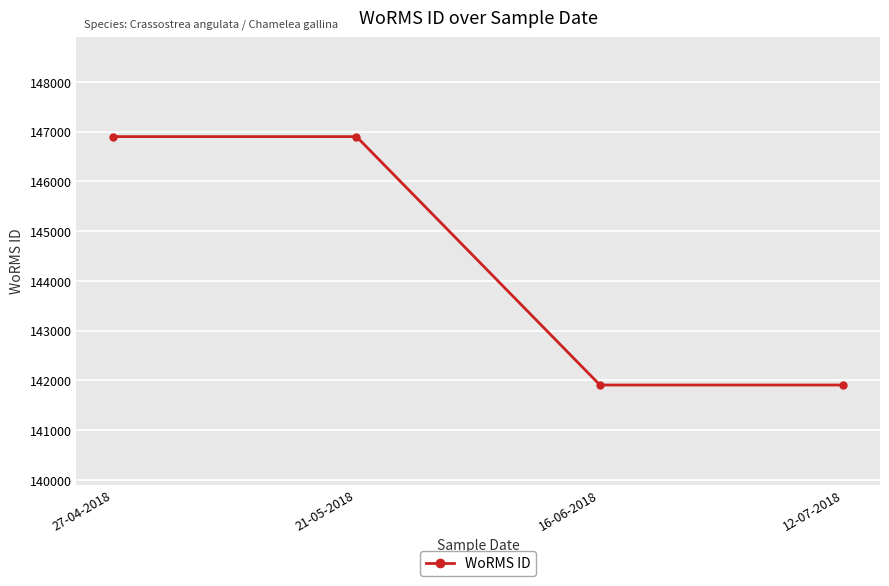

How many categories are shown in the chart?

4